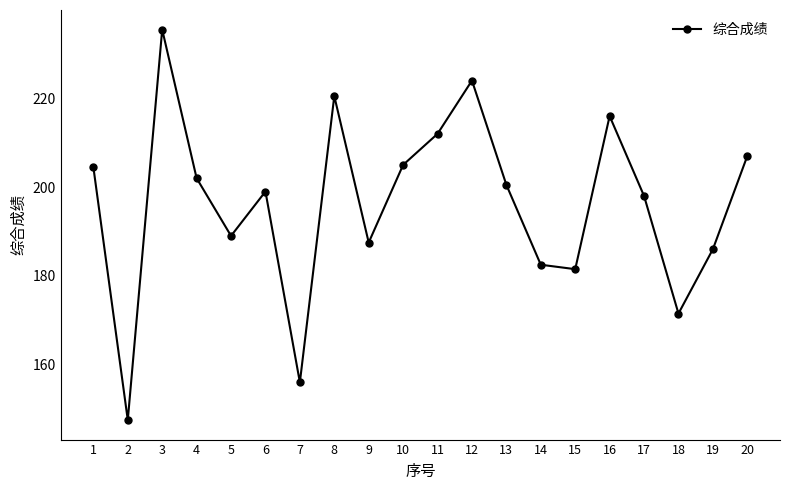

Reading left to right, transcribe all the data shown in this chart.

1=204.5	2=147.5	3=235.5	4=202.0	5=189.0	6=199.0	7=156.0	8=220.5	9=187.5	10=205.0	11=212.0	12=224.0	13=200.5	14=182.5	15=181.5	16=216.0	17=198.0	18=171.5	19=186.0	20=207.0